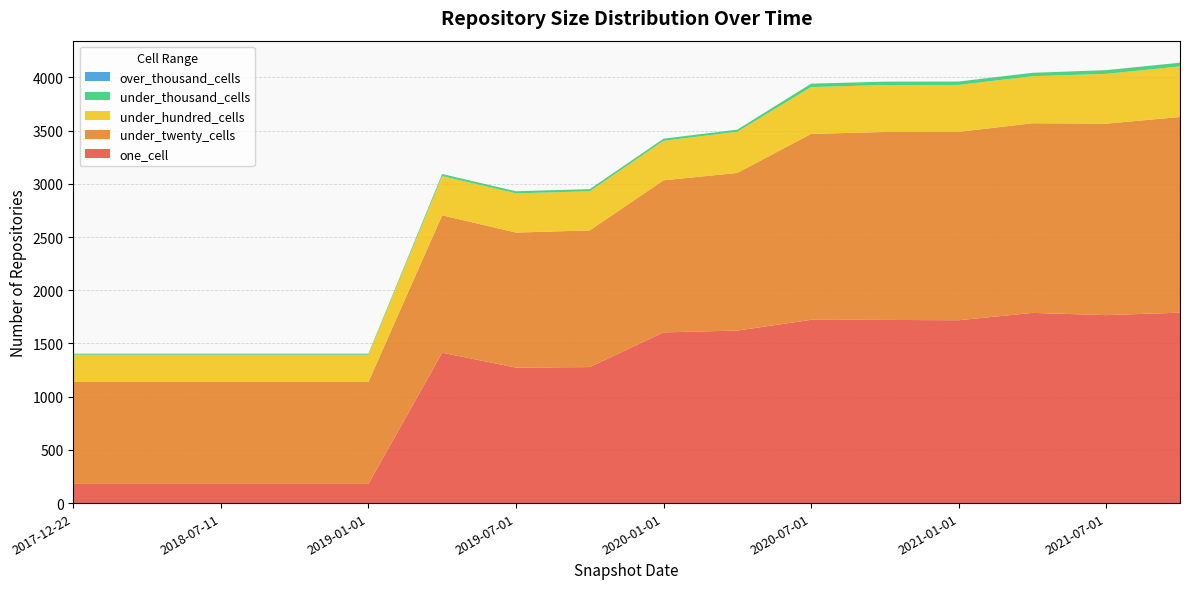

Reading left to right, what are all the values shown in this chart?

one_cell: 180	180	180	180	180	1413	1273	1278	1604	1621	1722	1721	1718	1787	1766	1789
under_twenty_cells: 958	958	958	958	958	1291	1269	1284	1429	1481	1747	1766	1770	1782	1799	1839
under_hundred_cells: 256	256	256	256	256	368	368	368	371	387	440	441	441	442	468	475
under_thousand_cells: 10	10	10	10	10	20	20	20	20	20	32	32	32	32	35	35
over_thousand_cells: 0	0	0	0	0	0	0	0	0	0	0	0	0	0	0	0